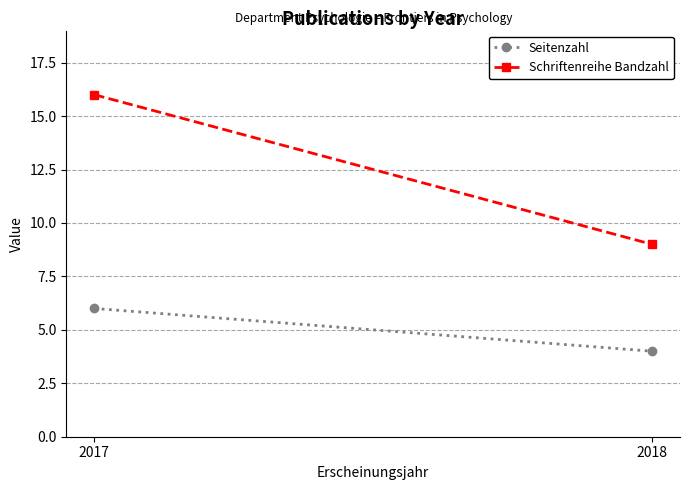

At which category does the chart reach its peak across all series?

2017